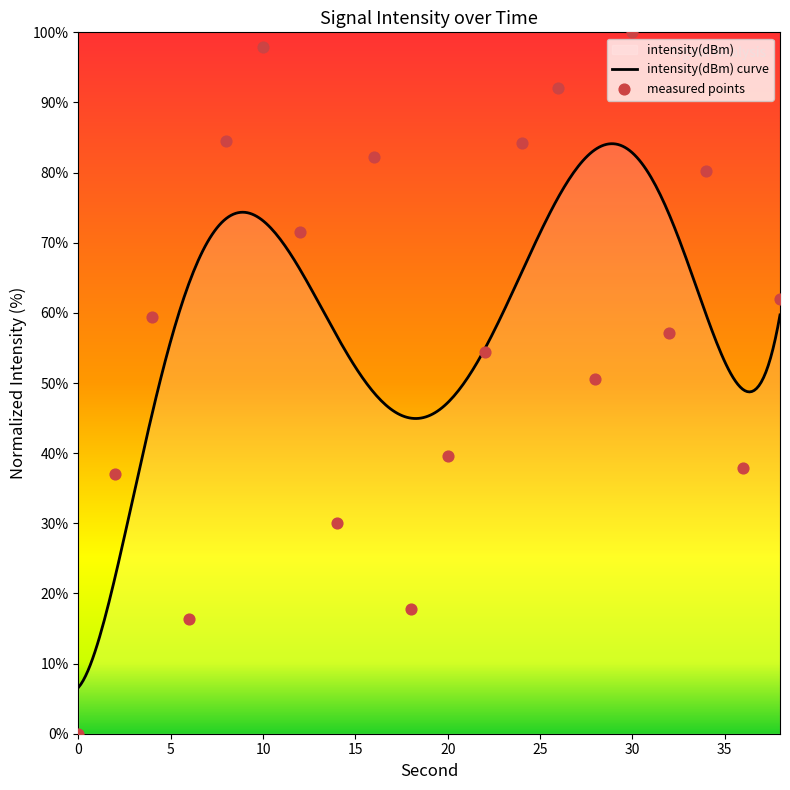

What is the change in value from 6 to 22?

+38.1